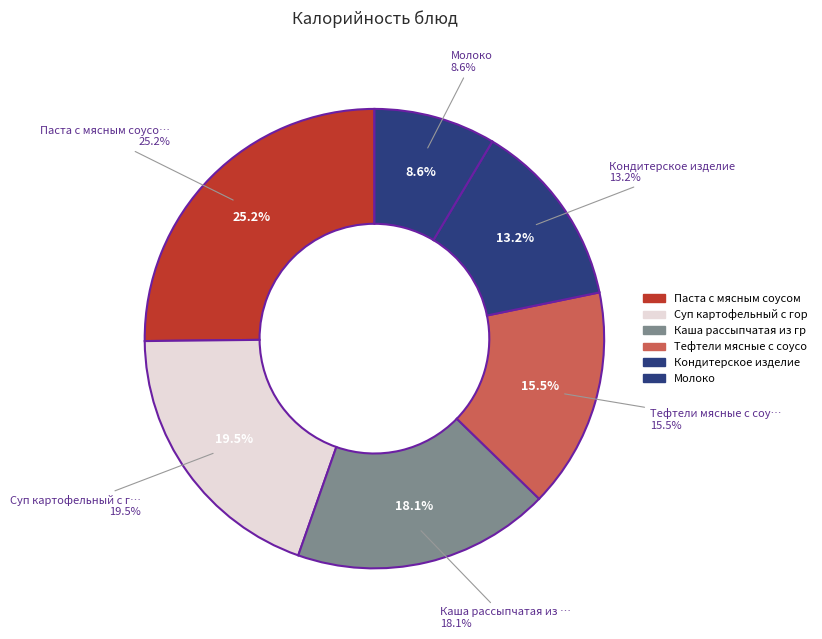

Is Молоко the majority of the pie?

No